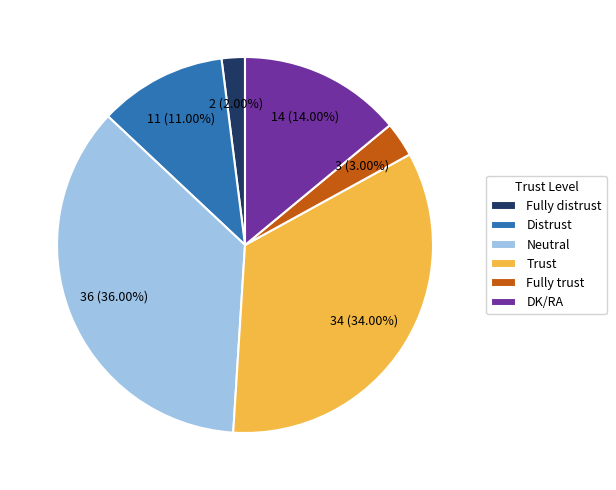

True or false: Distrust accounts for 11% of the total.

True